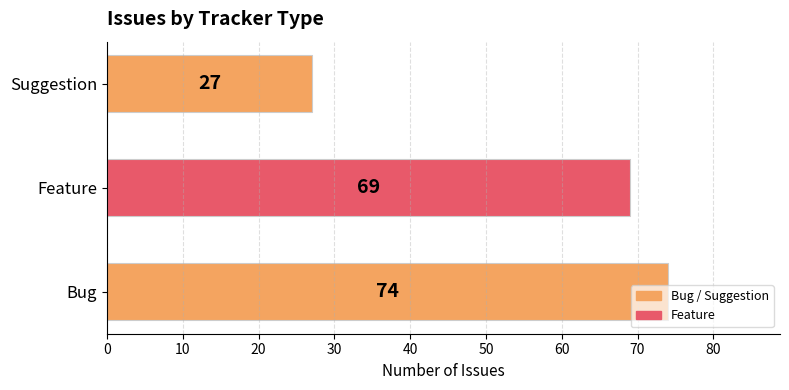

Which label corresponds to the largest value in the chart?

Bug